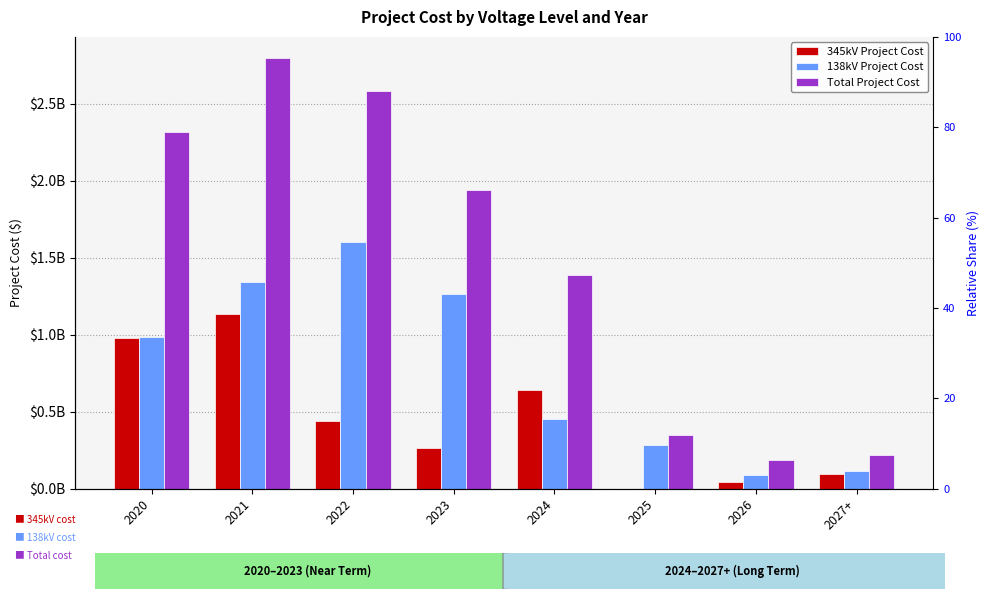

What are all the series names shown in the legend?

345kV Project Cost, 138kV Project Cost, Total Project Cost